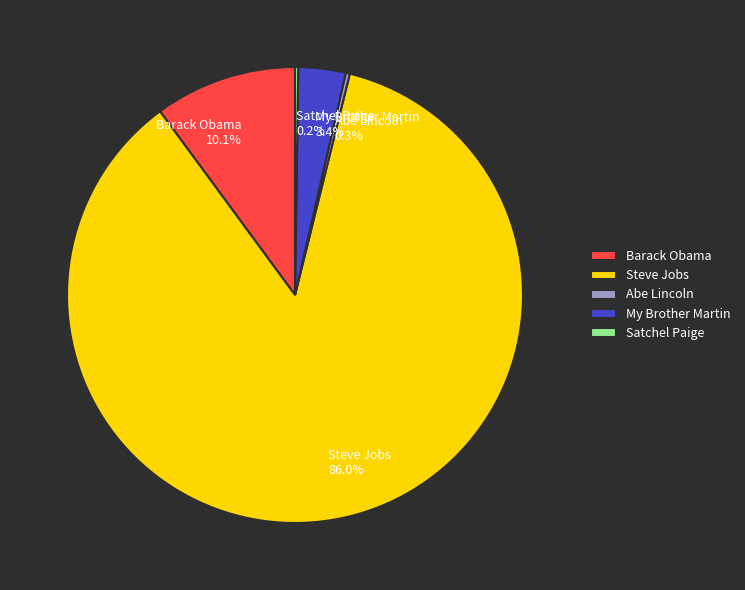

Which has a higher value, Abe Lincoln or My Brother Martin?

My Brother Martin